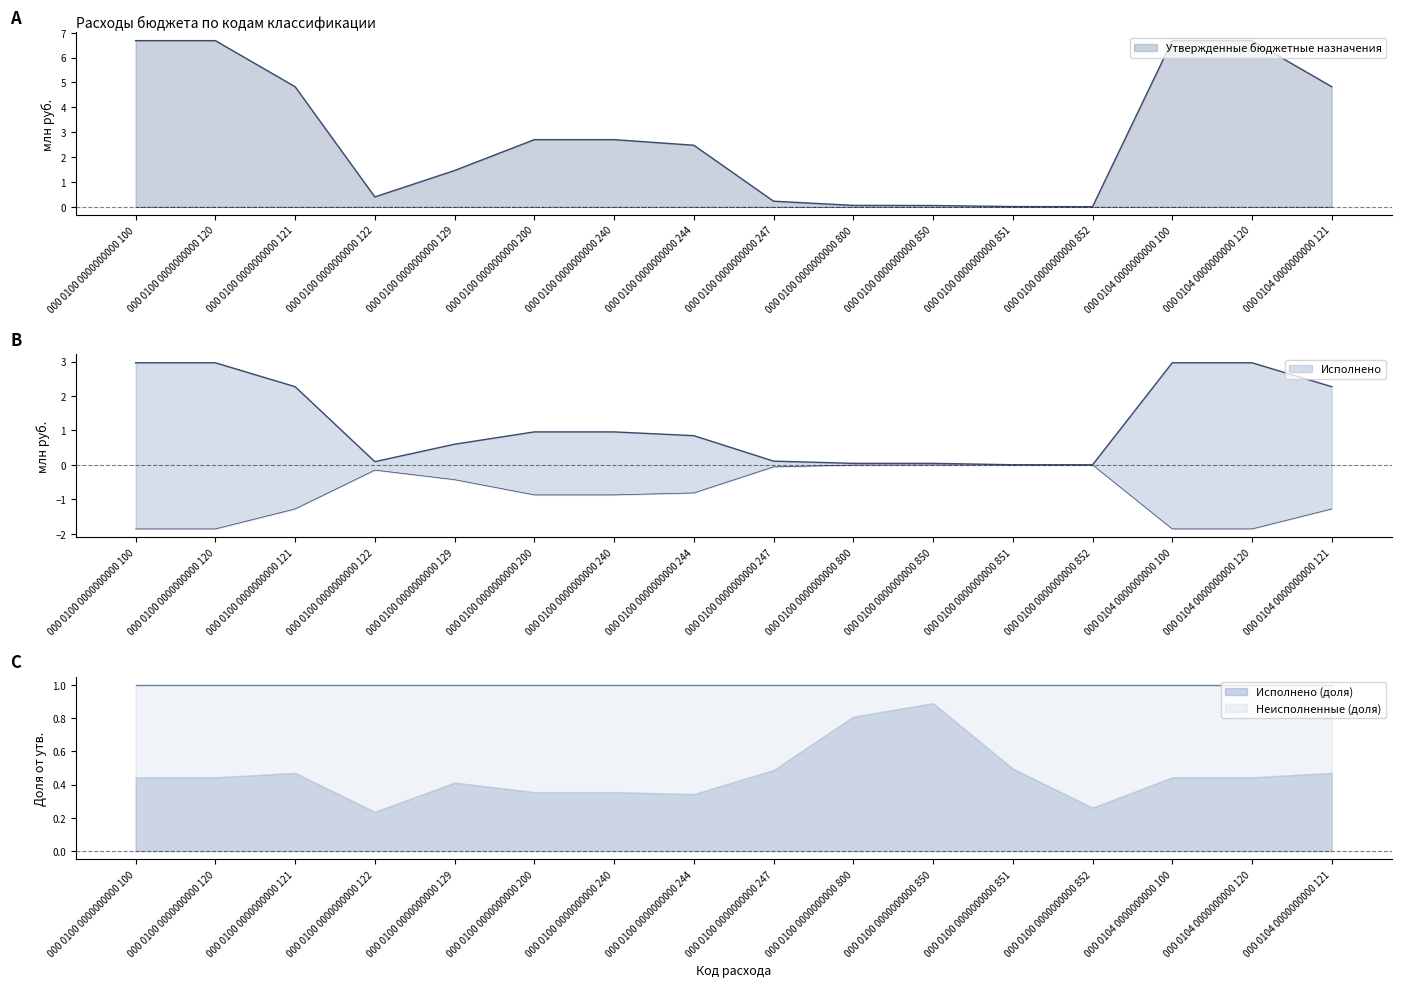

The Исполнено (доля) series shows 0.2 at 000 0104 0000000000 120. True or false?

False